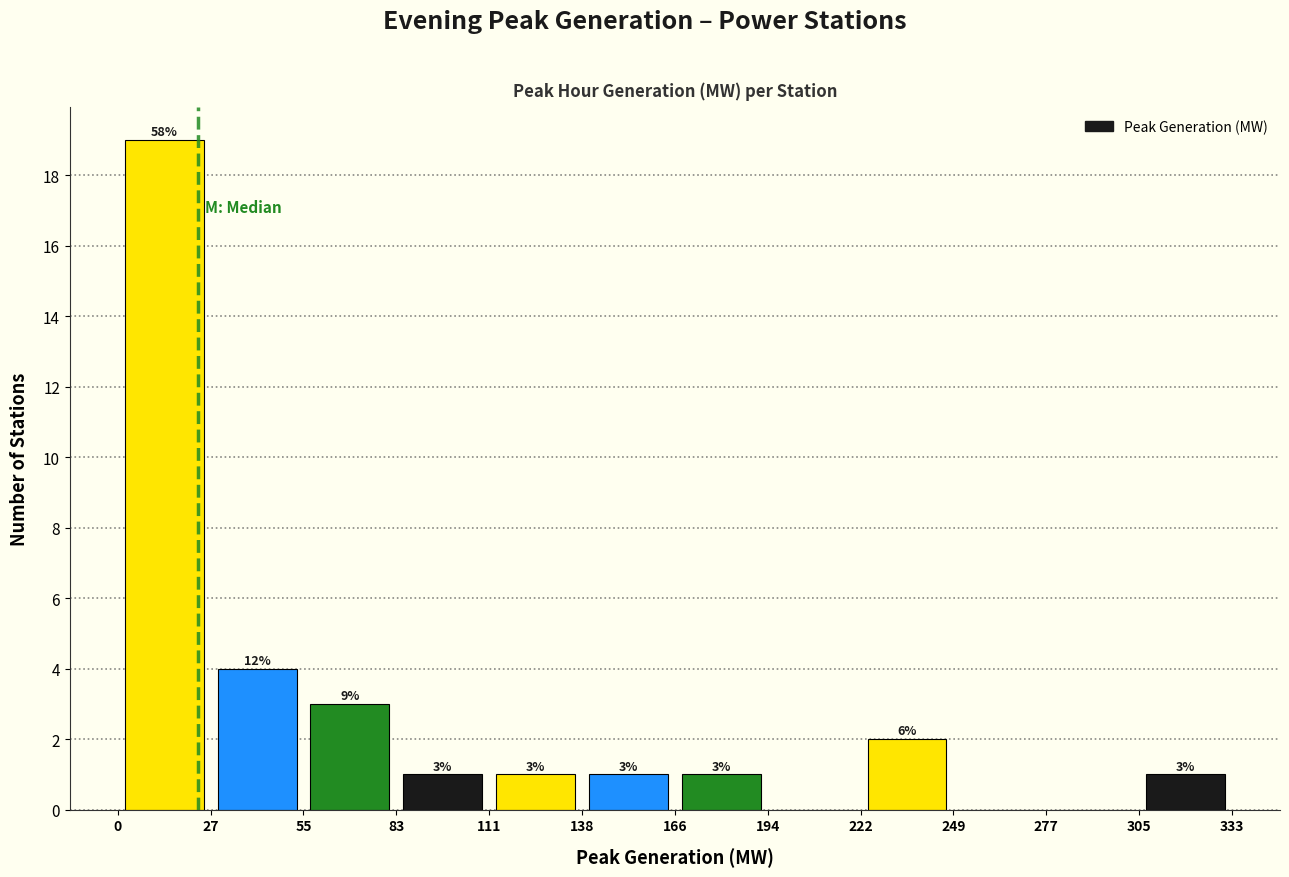

Over which range of the x-axis is the bar tallest?

0 to 27